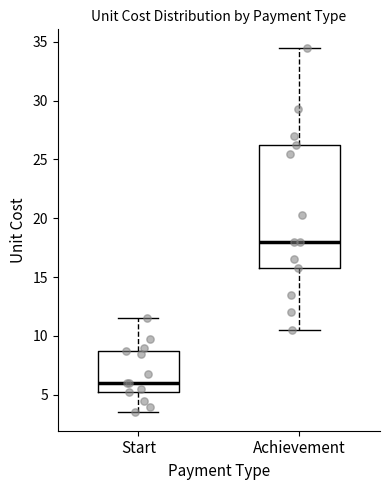

Which box's median line is the highest?

Achievement